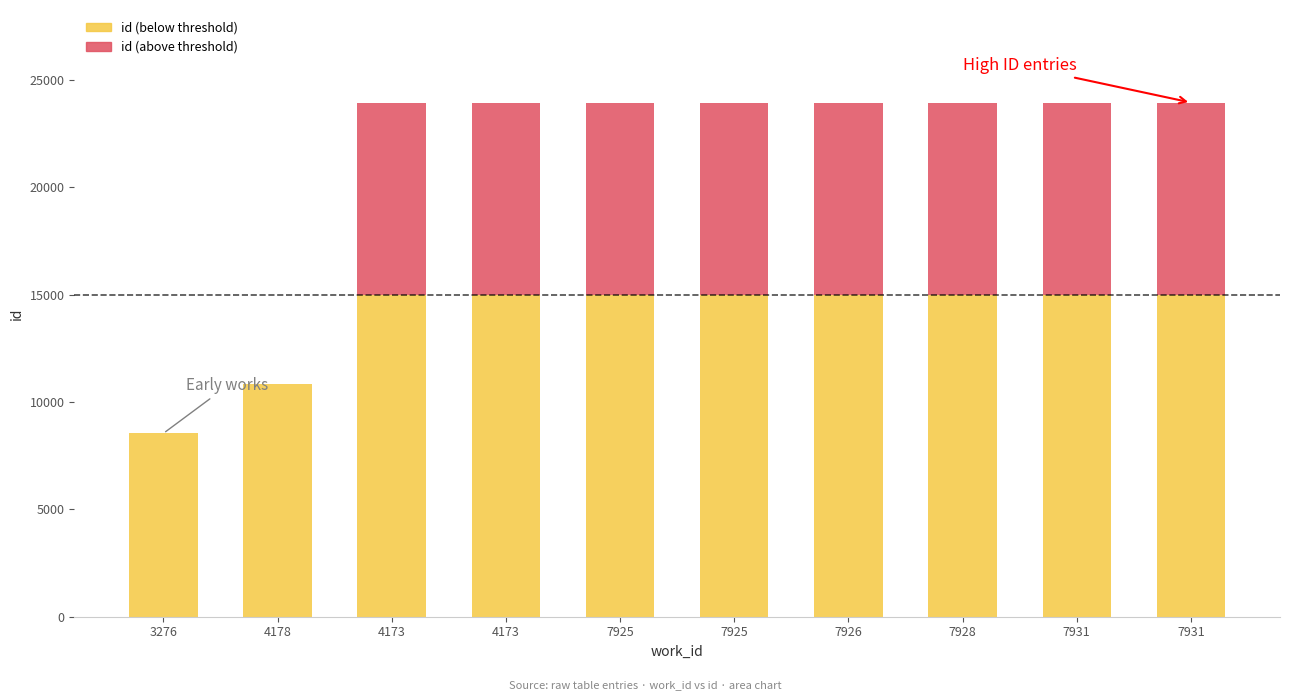

Where is id (below threshold) nearest to the value 11768?

4178